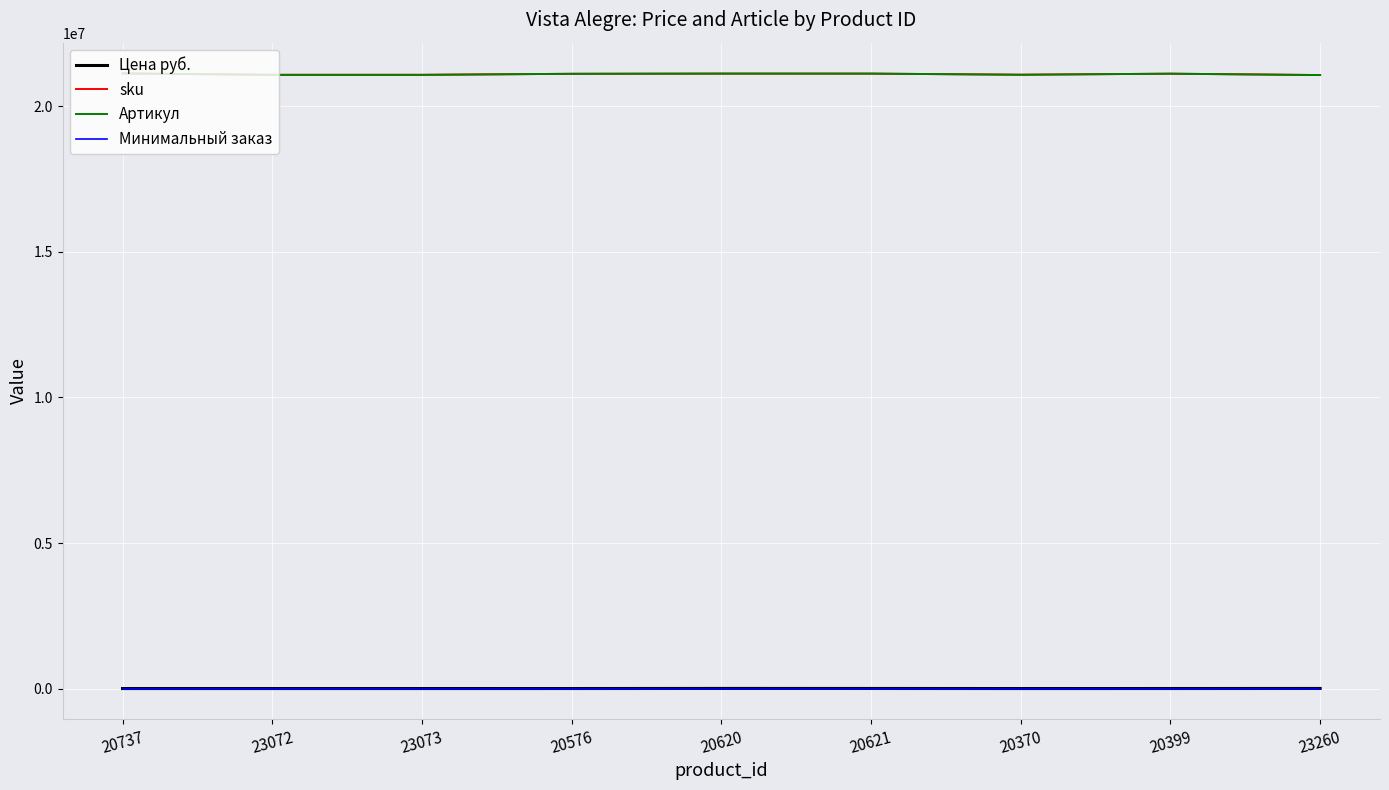

What is the difference between the sku values at 23260 and 20620?

49937